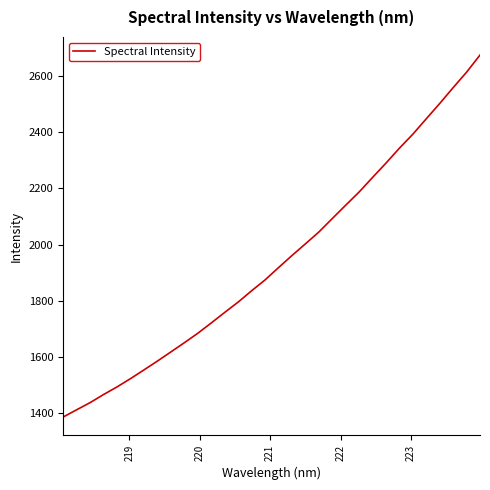

What is the sum of all values?

62189.4